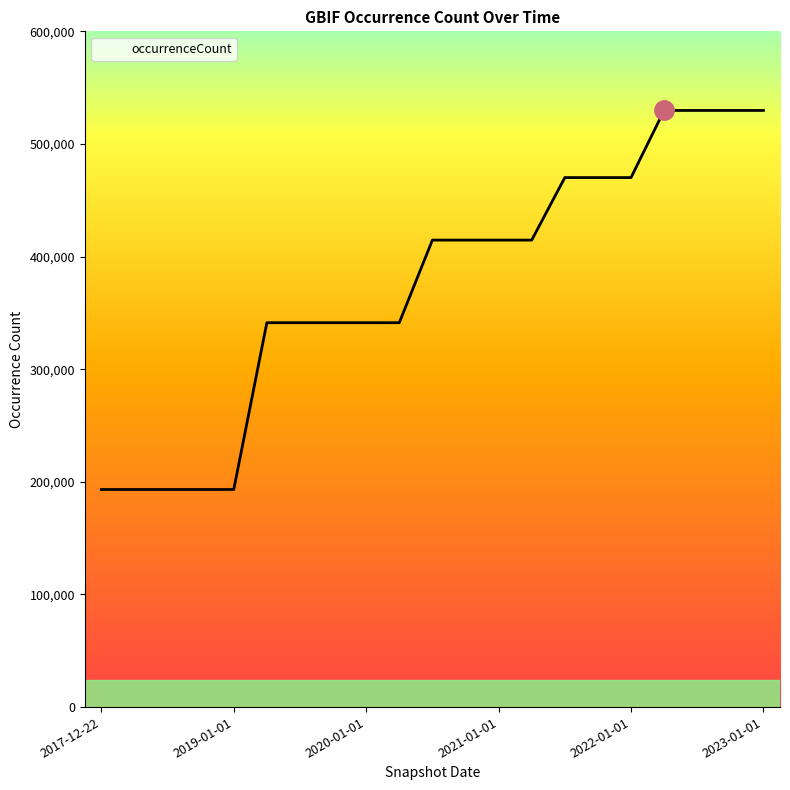

What is the maximum value shown in the chart?

529757